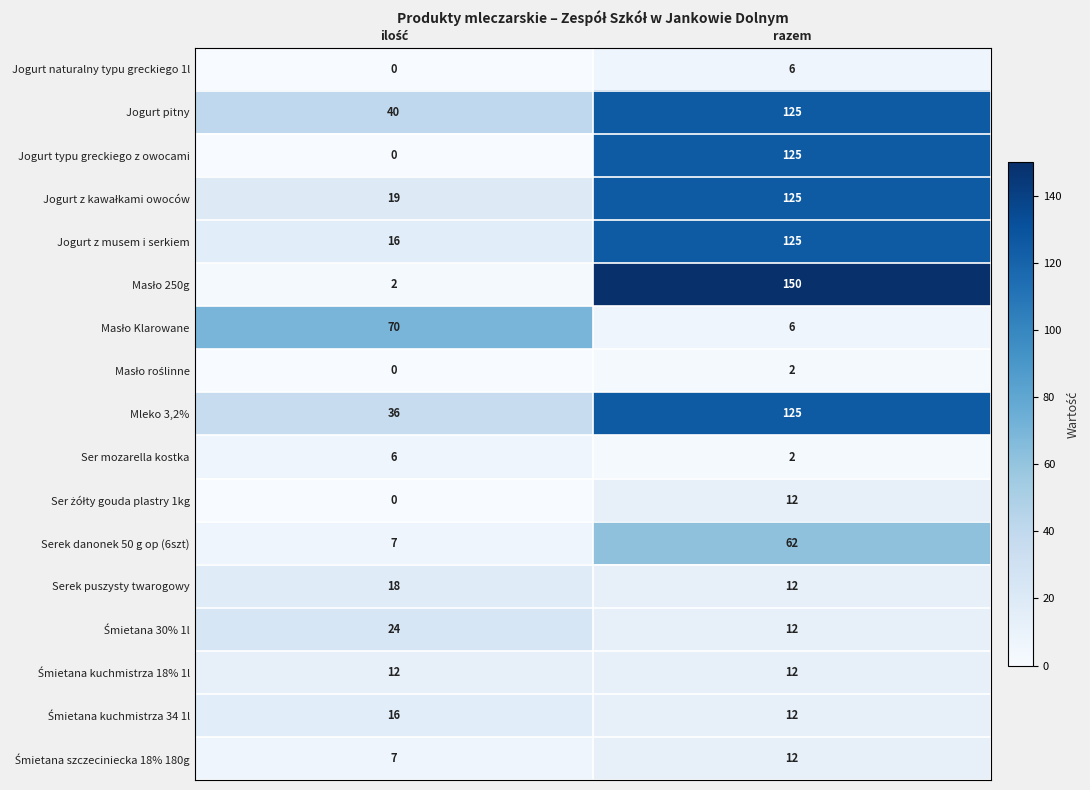

What is the sum of all Ser mozarella kostka values?

8